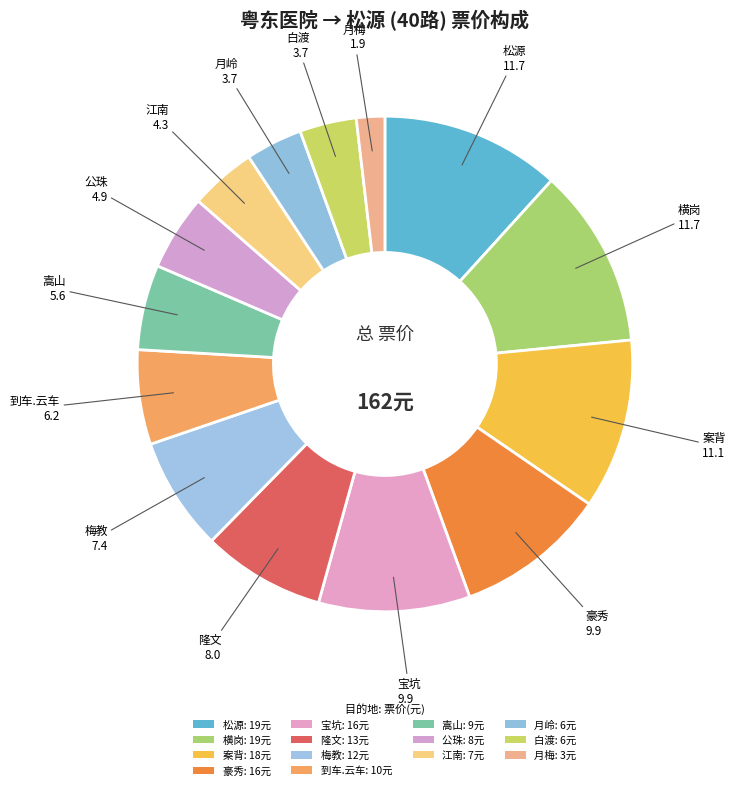

Combined, what portion of the pie is 江南 and 横岗?

16.0%